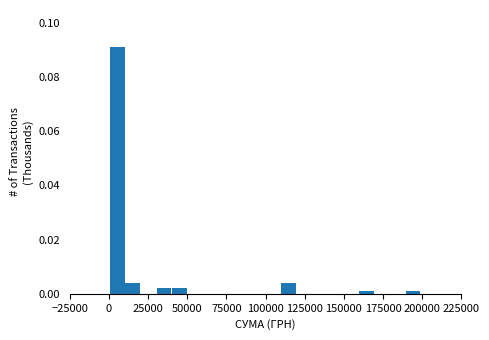

Around what value on the x-axis is the tallest bar? Give the approximate position of its centre, as read against the axis.

5000